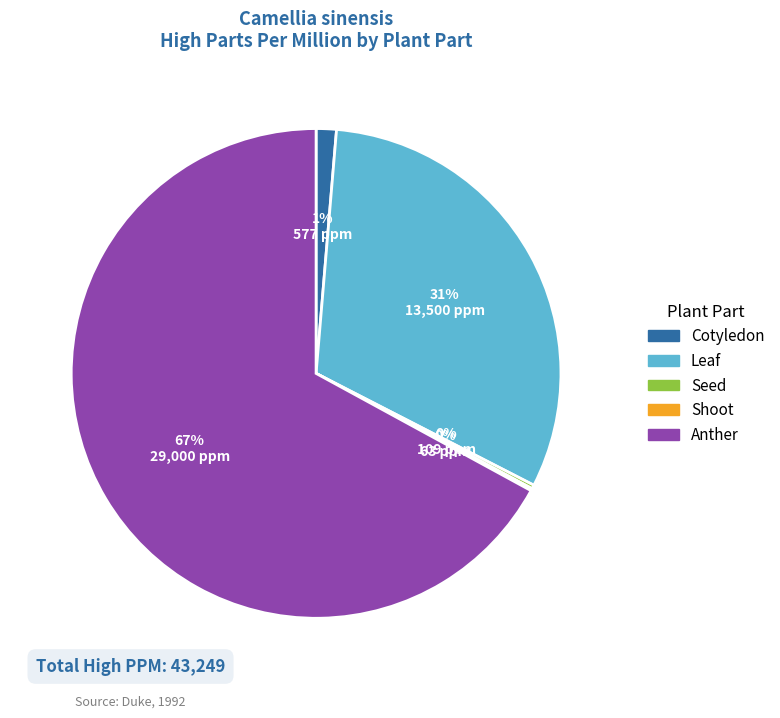

Is the sum of Cotyledon and Anther greater than half?

Yes